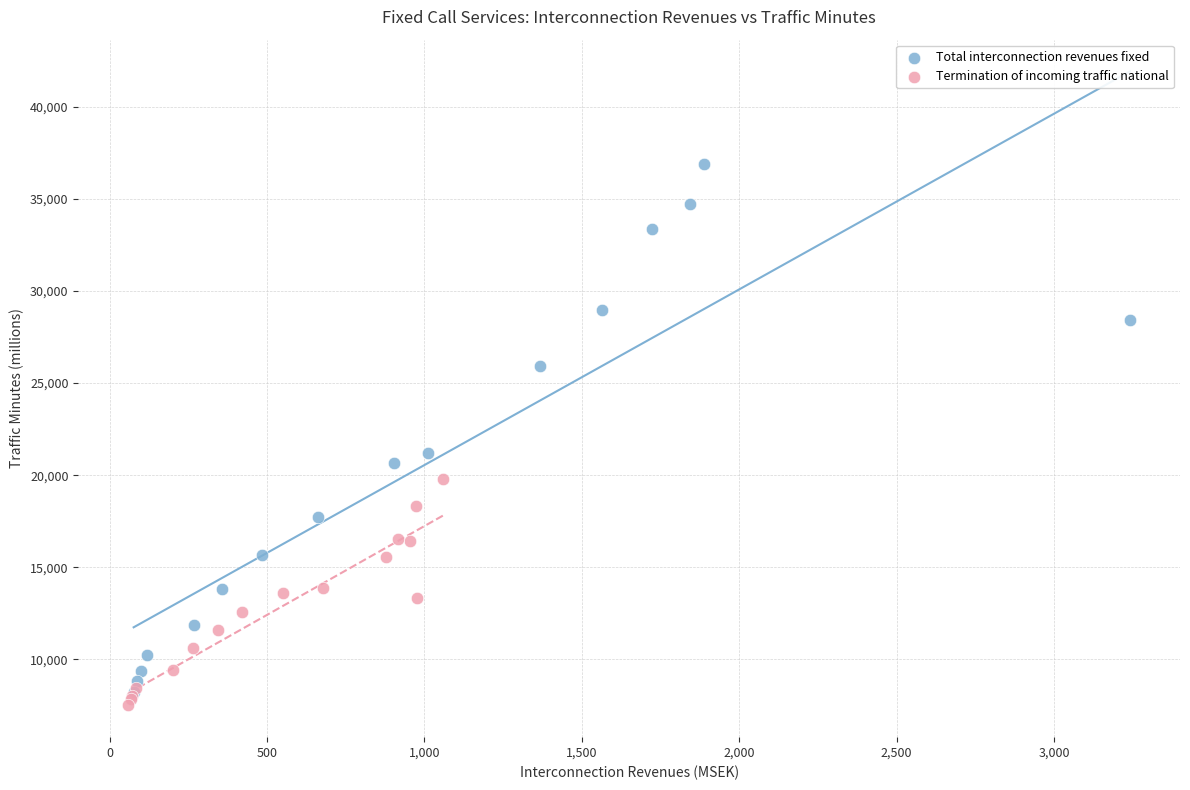

Which series reaches the maximum Y coordinate?

Total interconnection revenues fixed